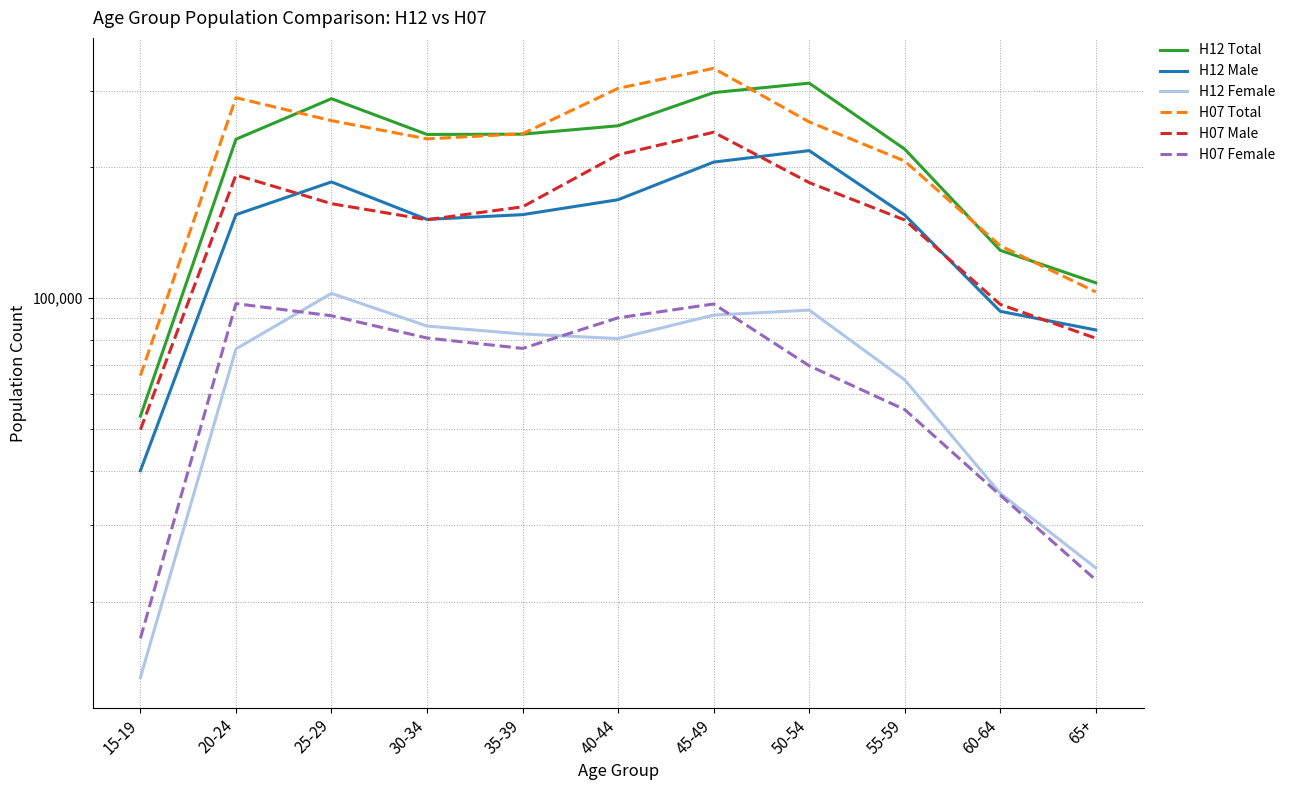

Does the chart have visible grid lines?

Yes